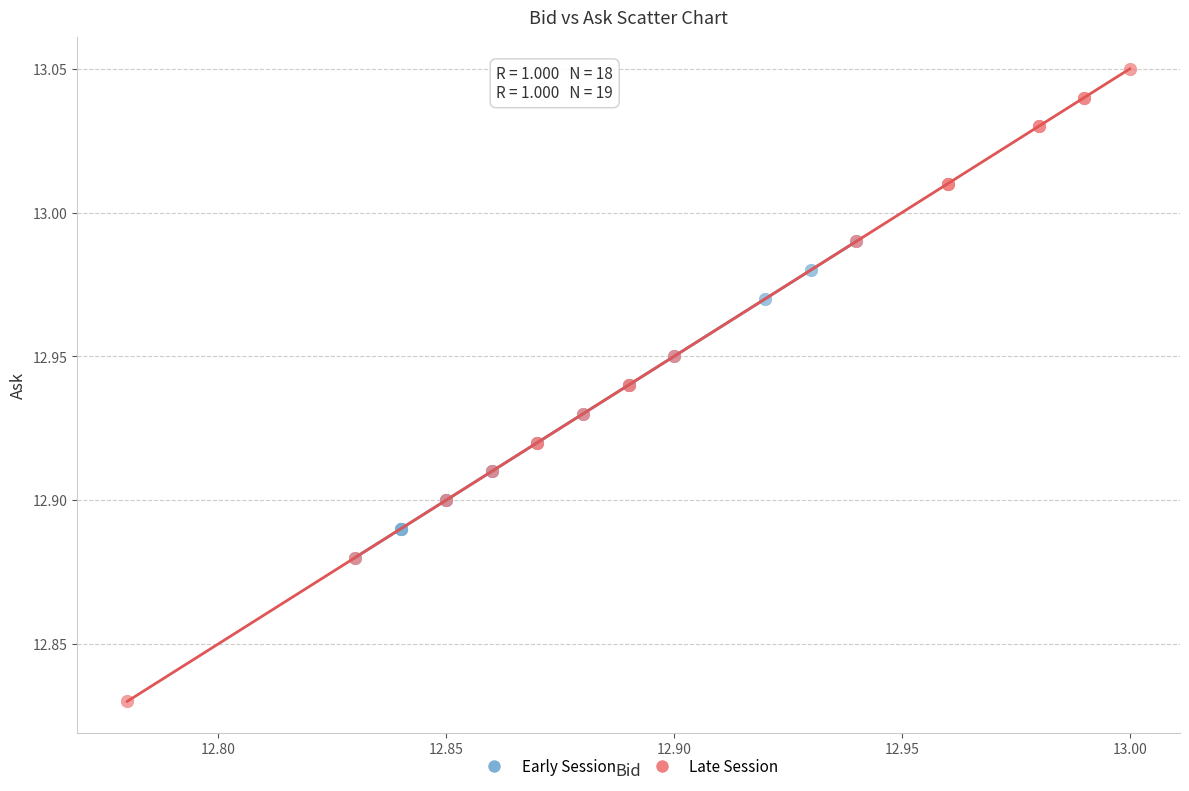

Which series contains the lowest Y value?

Late Session